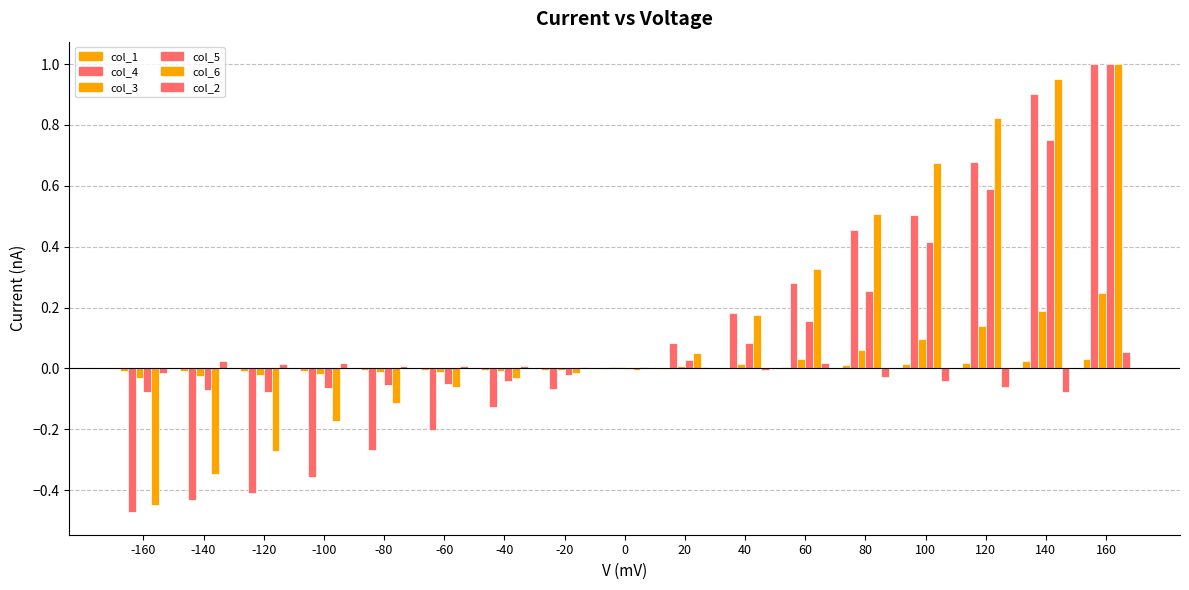

Reading left to right, what are all the values shown in this chart?

col_1: -160=-0.0	-140=-0.0	-120=-0.0	-100=-0.0	-80=-0.0	-60=-0.0	-40=-0.0	-20=-0.0	0=-0.0	20=-0.0	40=0.0	60=0.0	80=0.0	100=0.0	120=0.0	140=0.0	160=0.0
col_4: -160=-0.5	-140=-0.4	-120=-0.4	-100=-0.4	-80=-0.3	-60=-0.2	-40=-0.1	-20=-0.1	0=0.0	20=0.1	40=0.2	60=0.3	80=0.5	100=0.5	120=0.7	140=0.9	160=1.0
col_3: -160=-0.0	-140=-0.0	-120=-0.0	-100=-0.0	-80=-0.0	-60=-0.0	-40=-0.0	-20=-0.0	0=0.0	20=0.0	40=0.0	60=0.0	80=0.1	100=0.1	120=0.1	140=0.2	160=0.2
col_5: -160=-0.1	-140=-0.1	-120=-0.1	-100=-0.1	-80=-0.1	-60=-0.1	-40=-0.0	-20=-0.0	0=-0.0	20=0.0	40=0.1	60=0.2	80=0.3	100=0.4	120=0.6	140=0.8	160=1.0
col_6: -160=-0.4	-140=-0.3	-120=-0.3	-100=-0.2	-80=-0.1	-60=-0.1	-40=-0.0	-20=-0.0	0=-0.0	20=0.1	40=0.2	60=0.3	80=0.5	100=0.7	120=0.8	140=1.0	160=1.0
col_2: -160=-0.0	-140=0.0	-120=0.0	-100=0.0	-80=0.0	-60=0.0	-40=0.0	-20=0.0	0=0.0	20=0.0	40=-0.0	60=0.0	80=-0.0	100=-0.0	120=-0.1	140=-0.1	160=0.1